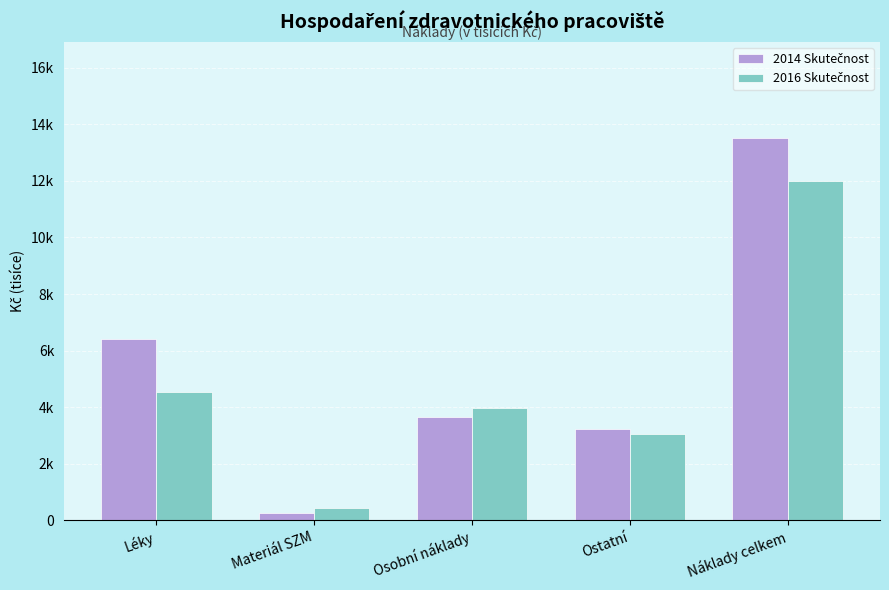

Which series has the largest total across all categories?

2014 Skutečnost